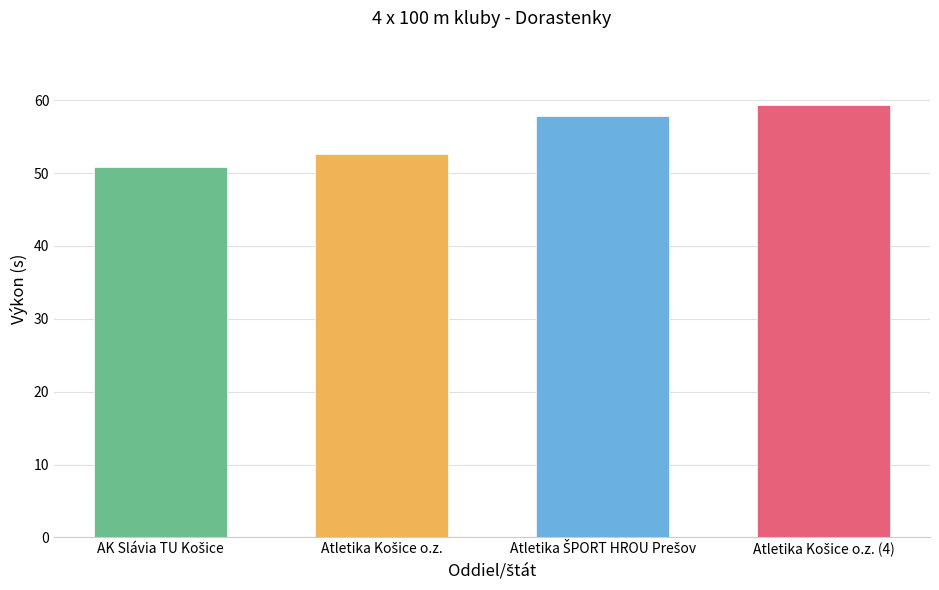

What is the approximate value at Atletika Košice o.z. (4)?

59.3